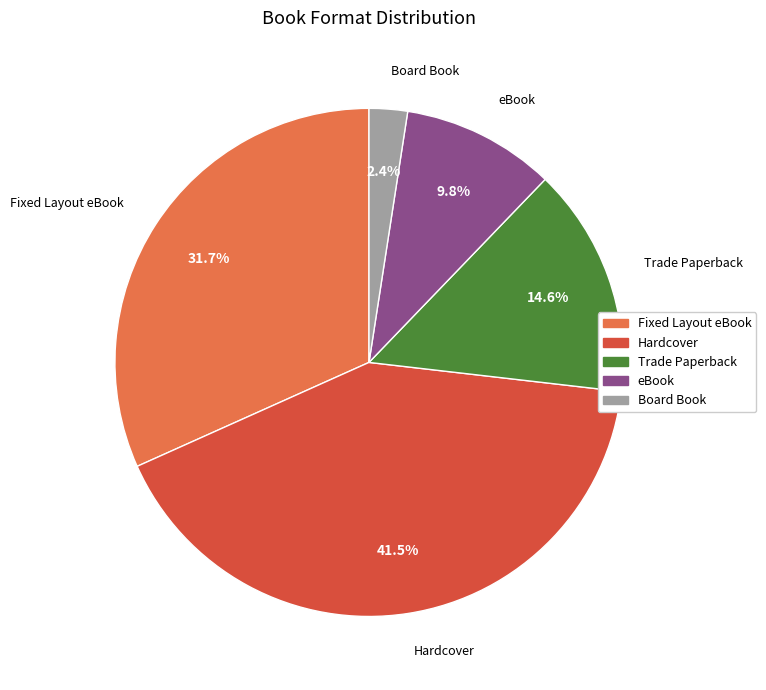

True or false: Fixed Layout eBook accounts for 32% of the total.

True